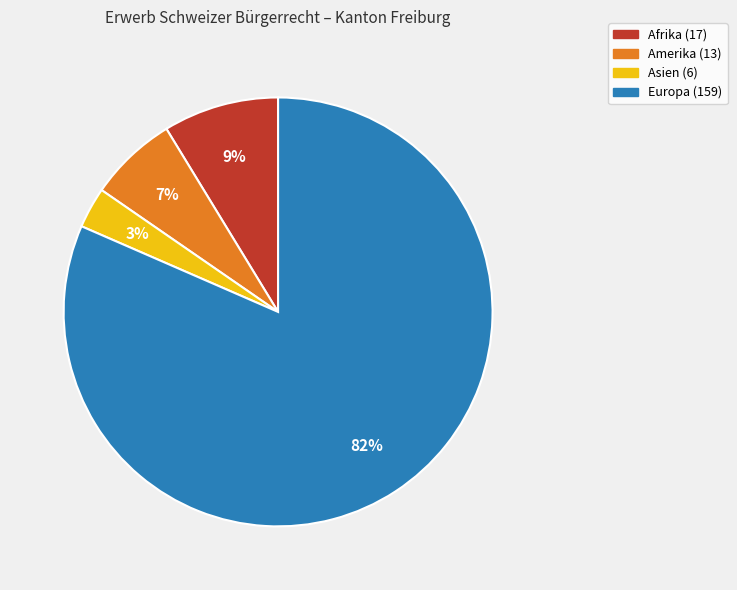

To the nearest percent, what is the difference between the largest and smallest slice percentages?

78%